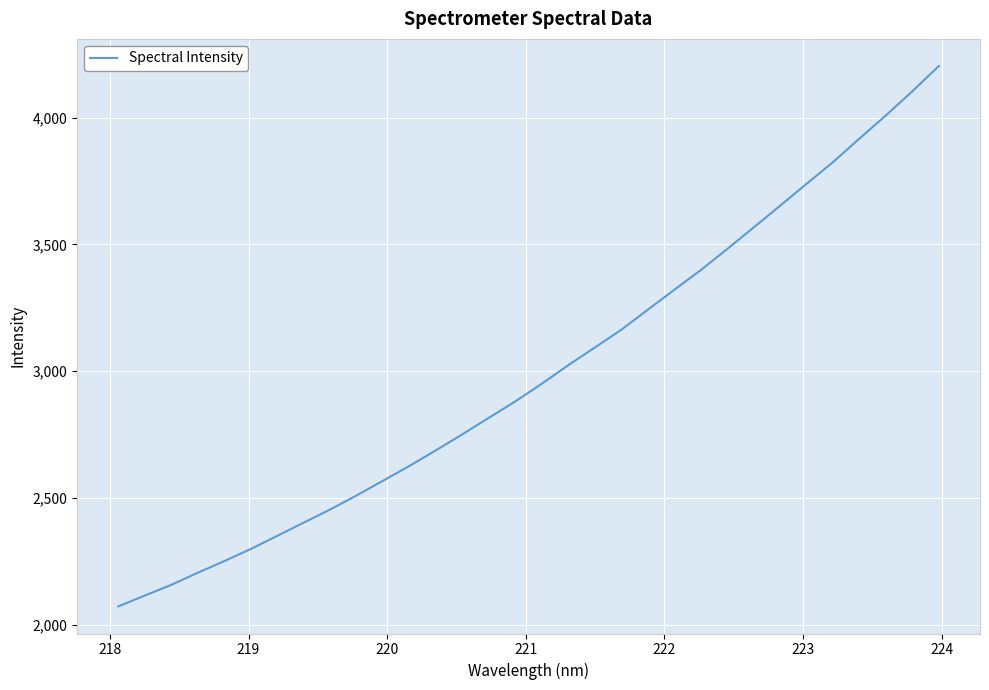

What is the minimum value shown in the chart?

2072.0